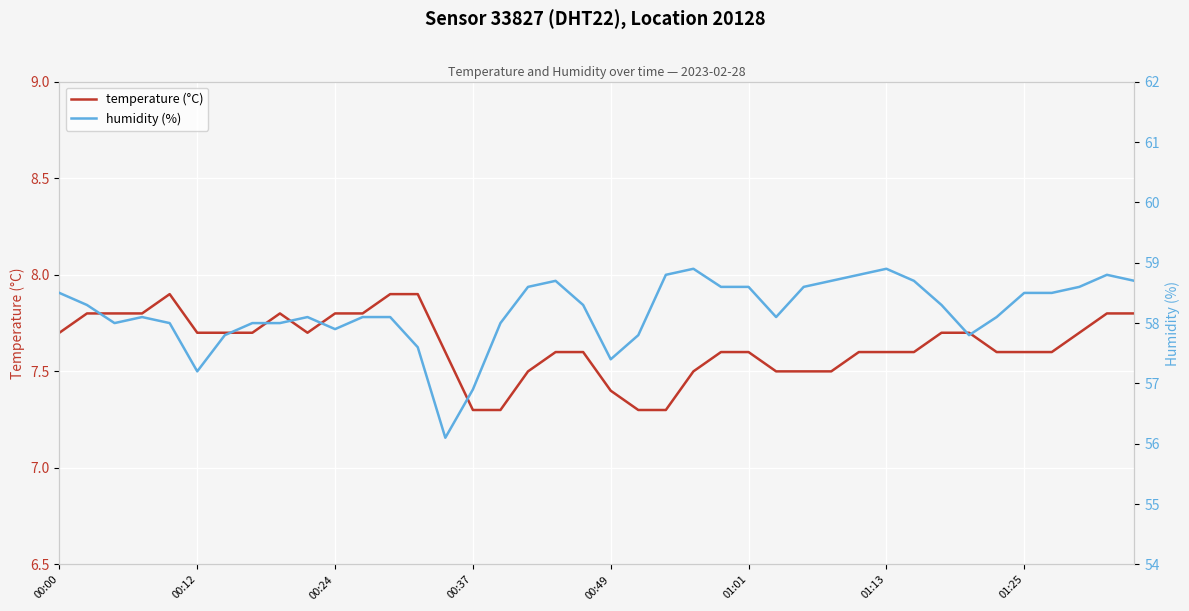

Which category has the highest value across all series?

23